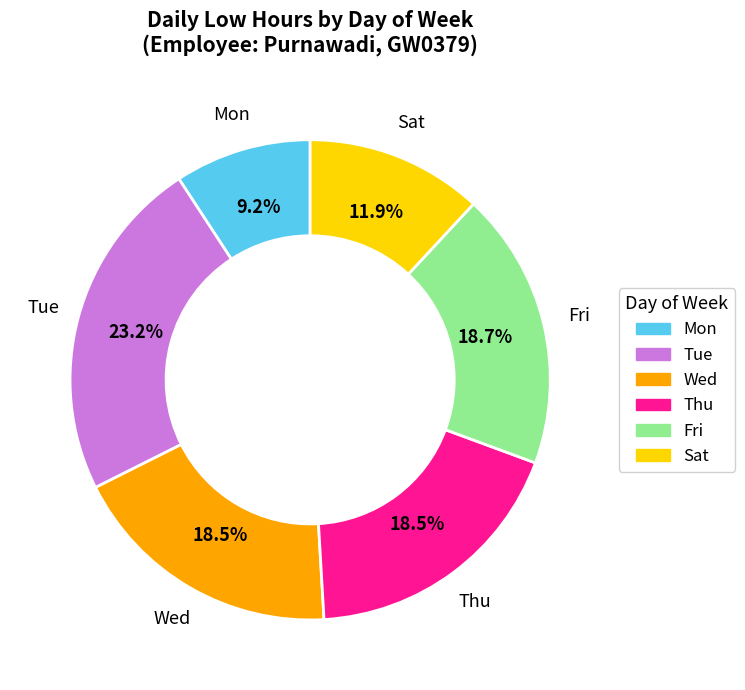

Does any single category account for the majority?

No